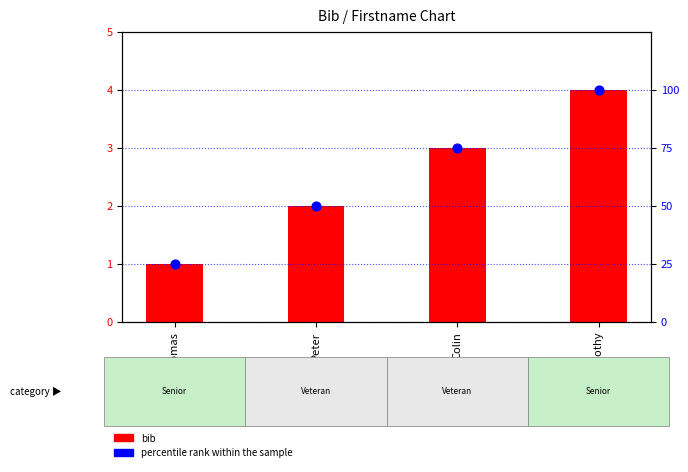

Which series contains the highest Y value?

percentile rank within the sample